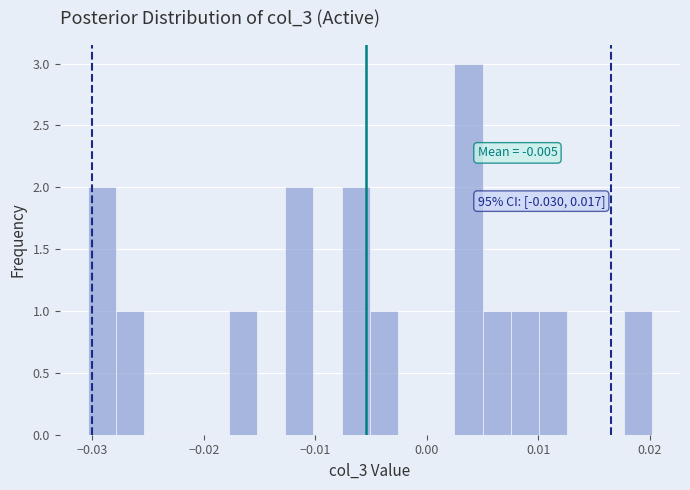

Around what value on the x-axis is the tallest bar? Give the approximate position of its centre, as read against the axis.

0.004